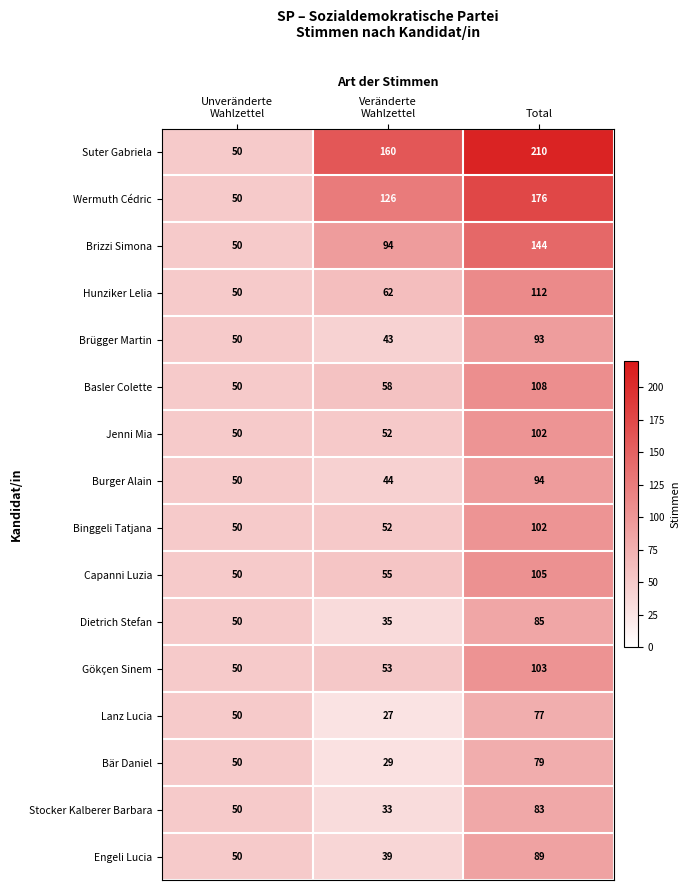

At which category is the sum across all series the highest?

Total